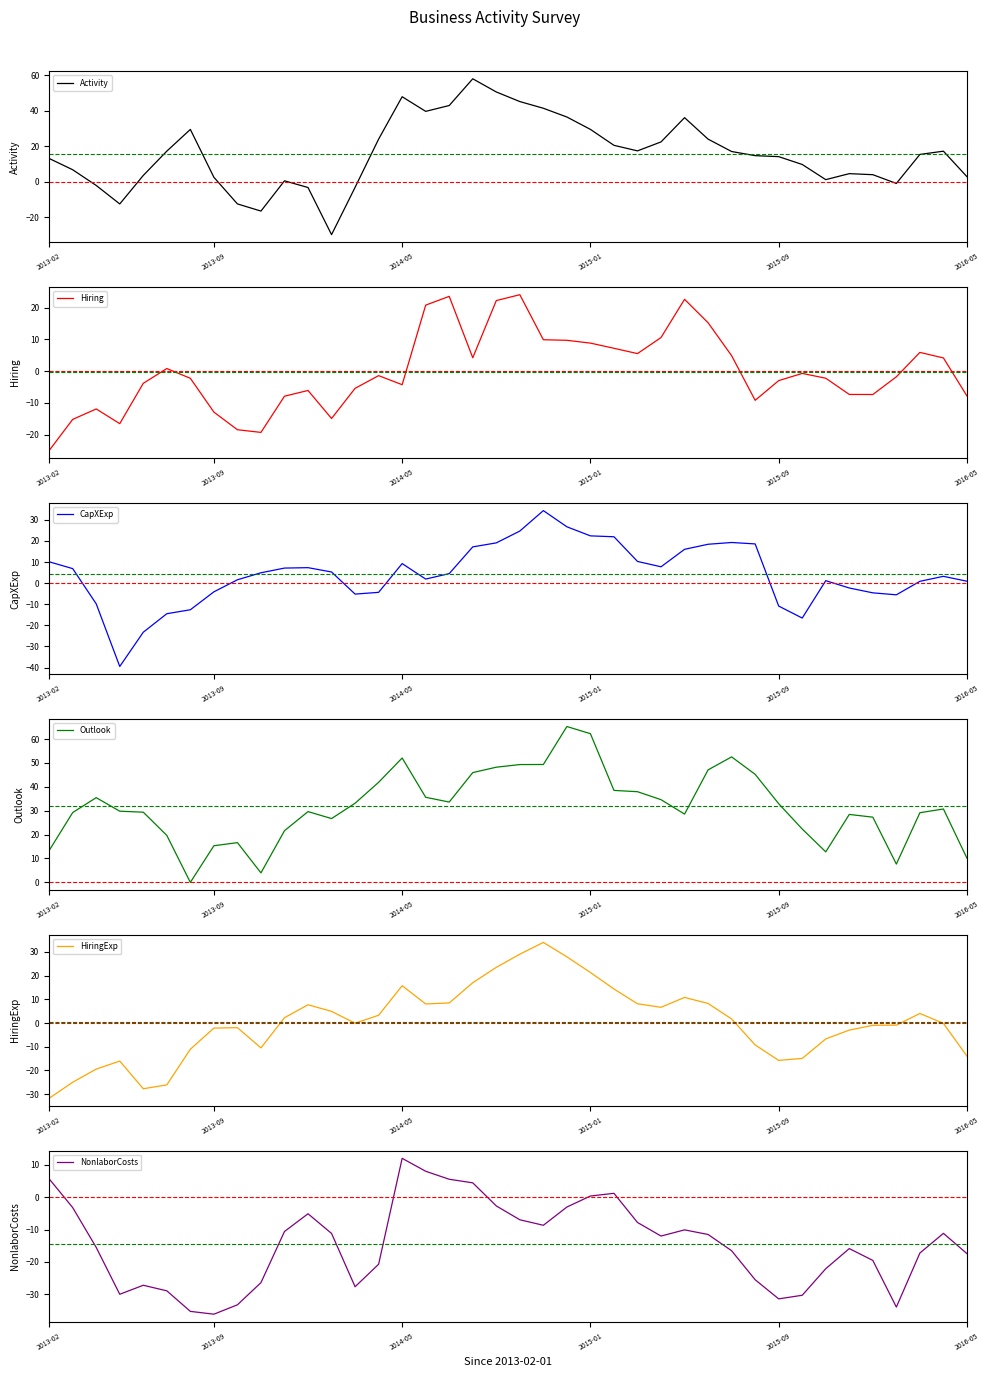

True or false: Hiring has more than 1 interior local peaks.

True